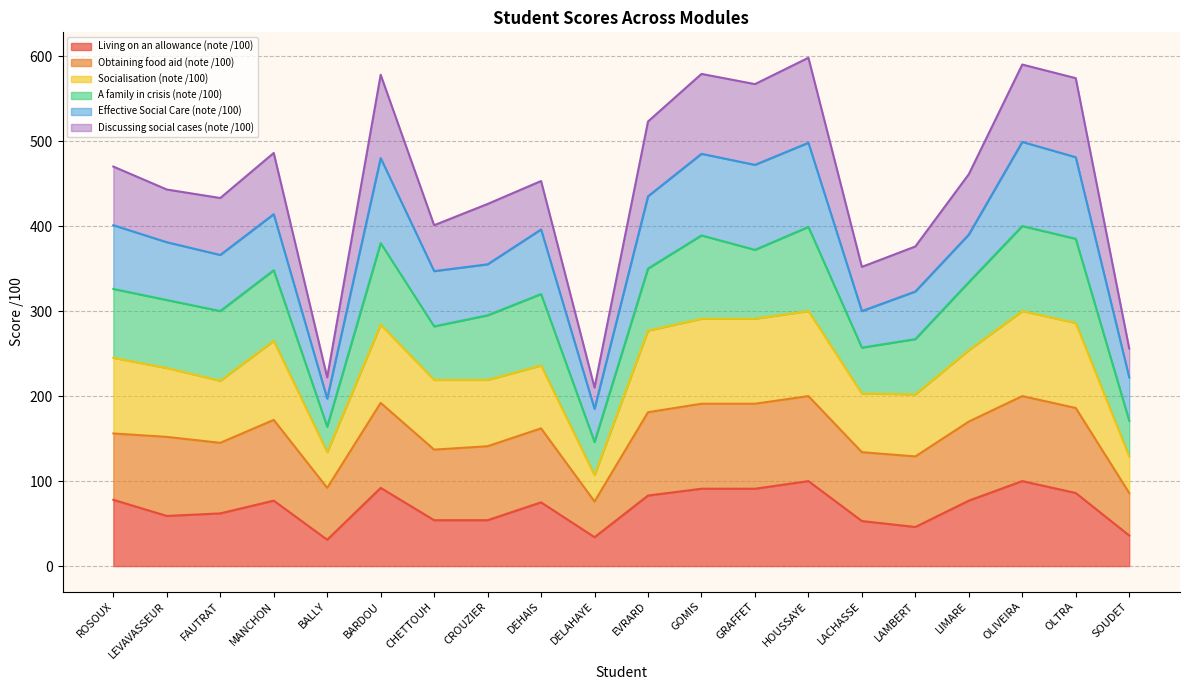

The value of Living on an allowance (note /100) at GOMIS is 91. True or false?

True